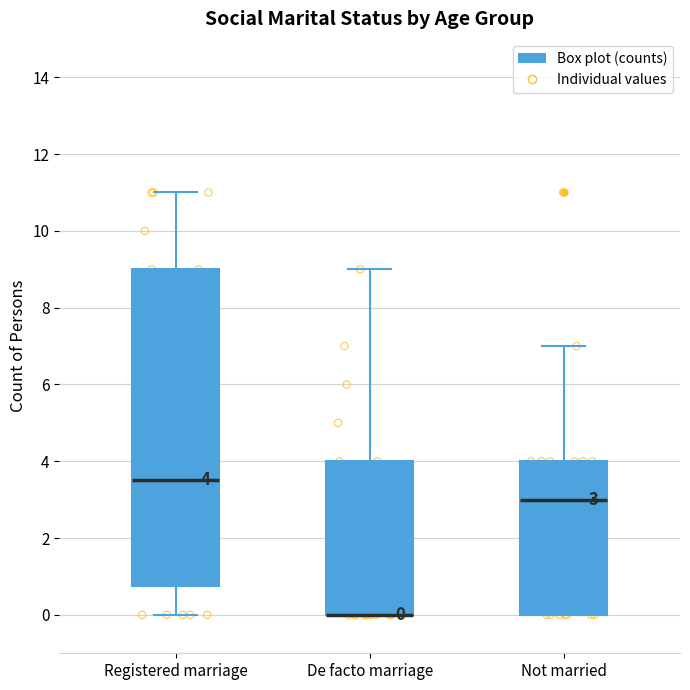

Which box is the tallest, from its lower edge to its upper edge?

Registered marriage